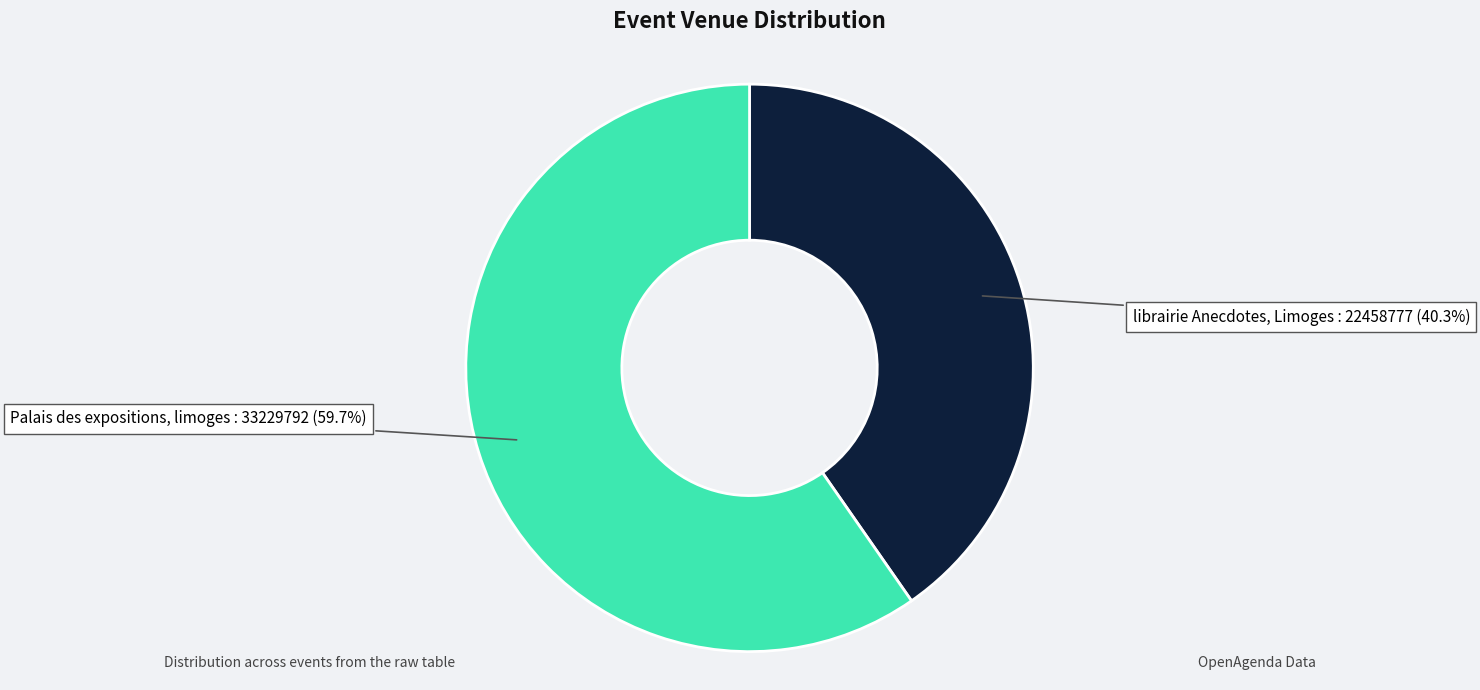

Is Palais des expositions, limoges the majority of the pie?

Yes